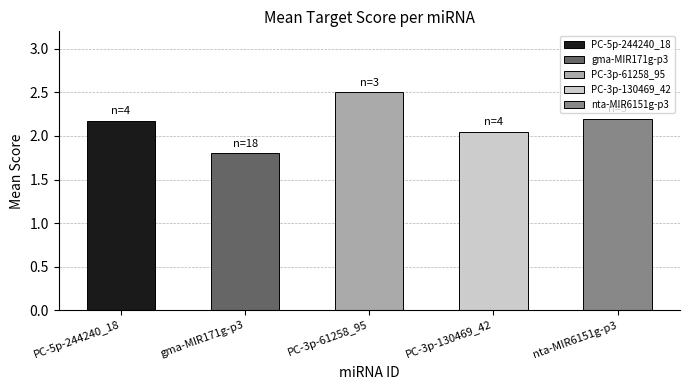

Which category has the highest value across all series?

PC-3p-61258_95